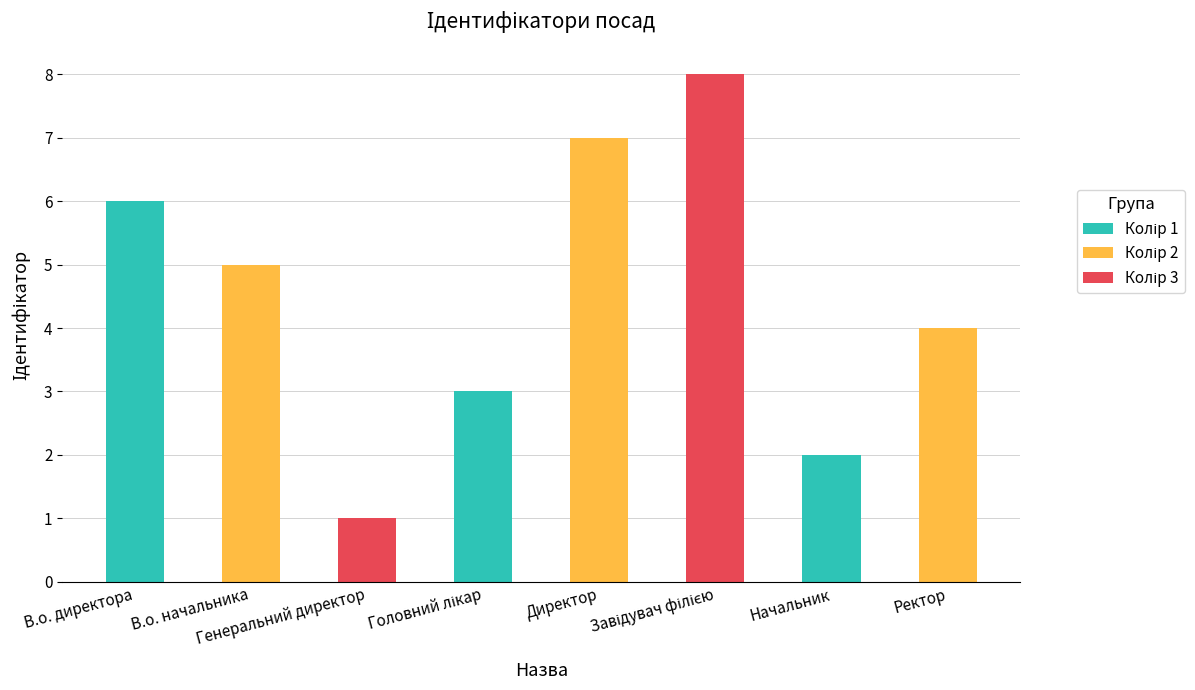

Count the values in the range 3 to 7.

5